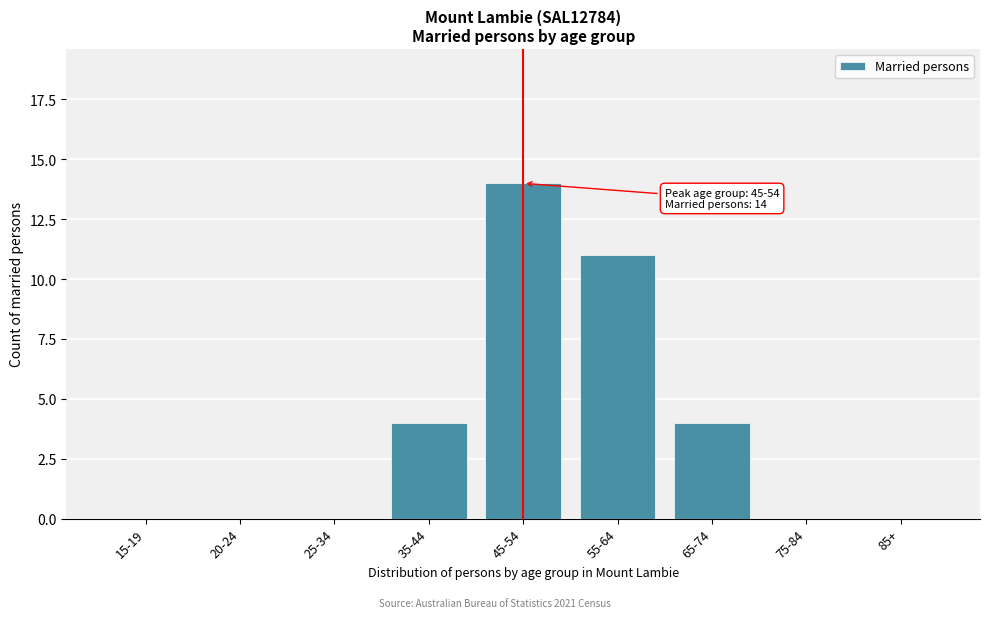

Reading right to left, extract all data points from this chart.

85+=0	75-84=0	65-74=4	55-64=11	45-54=14	35-44=4	25-34=0	20-24=0	15-19=0